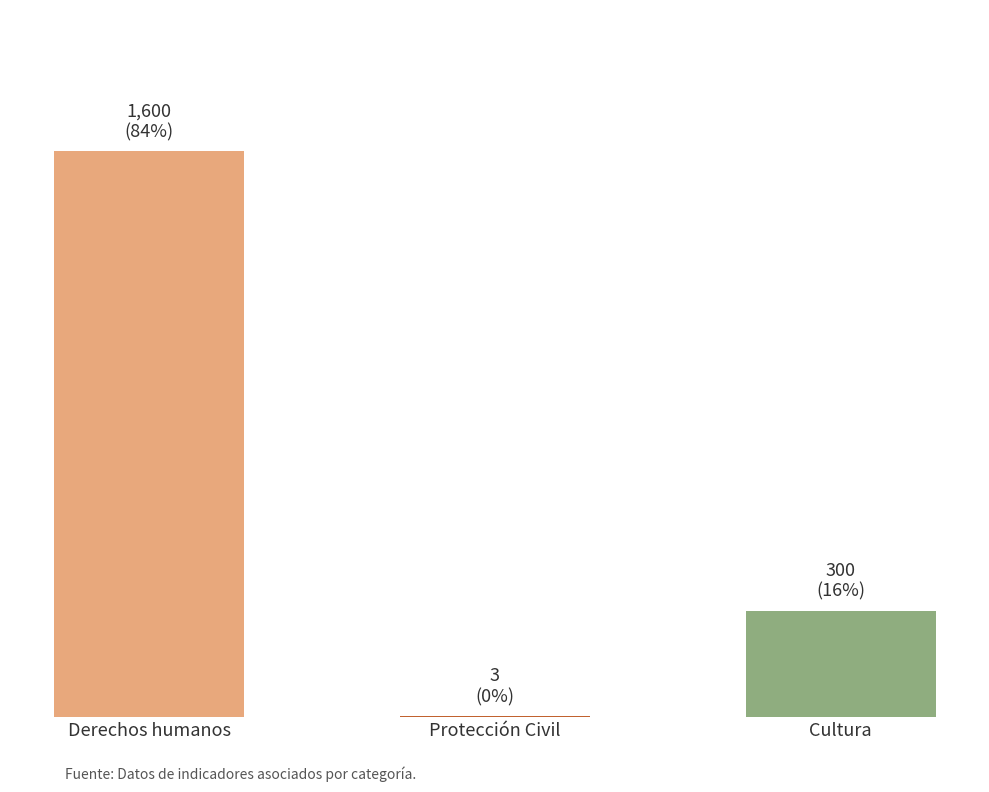

What position from the left is Derechos humanos?

1